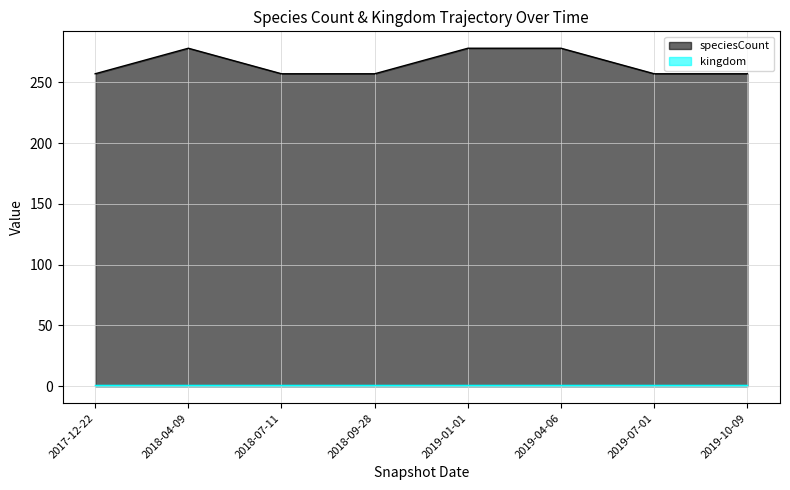

Is it true that the value at 2018-07-11 is 422?

False